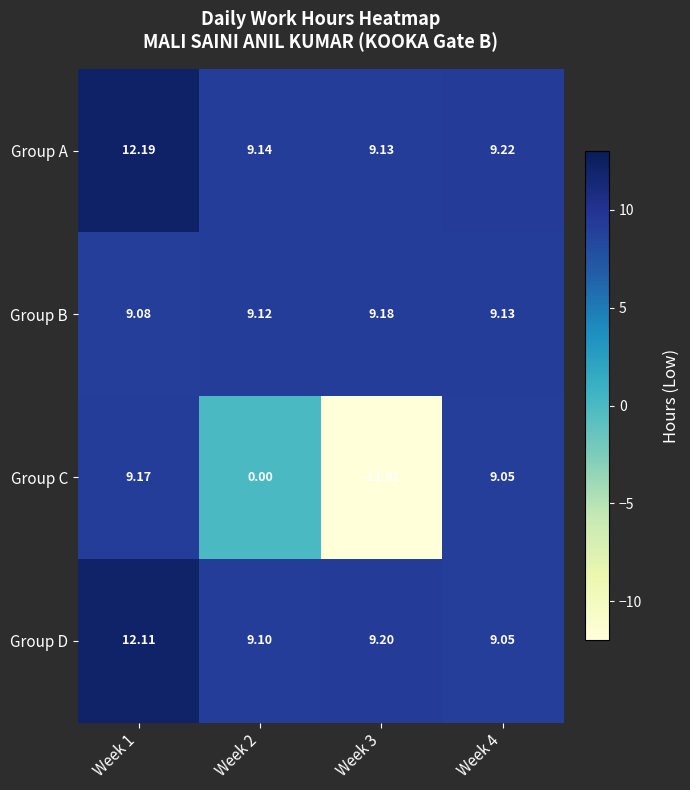

Which series has the largest range (max minus min)?

Group C